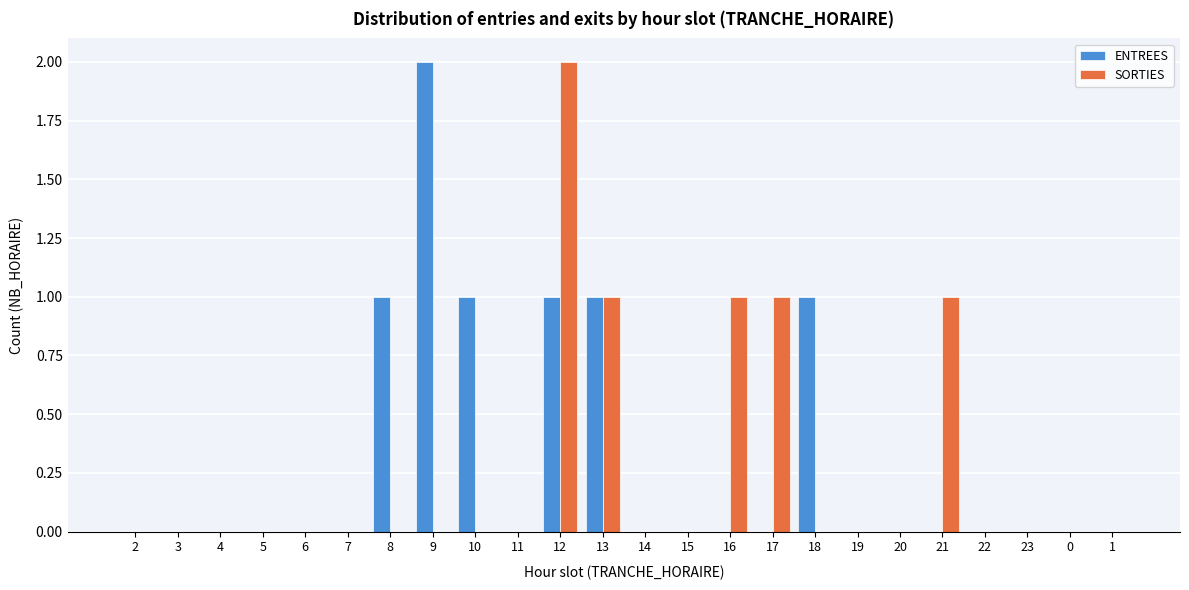

Which category has the highest value in the SORTIES series?

12